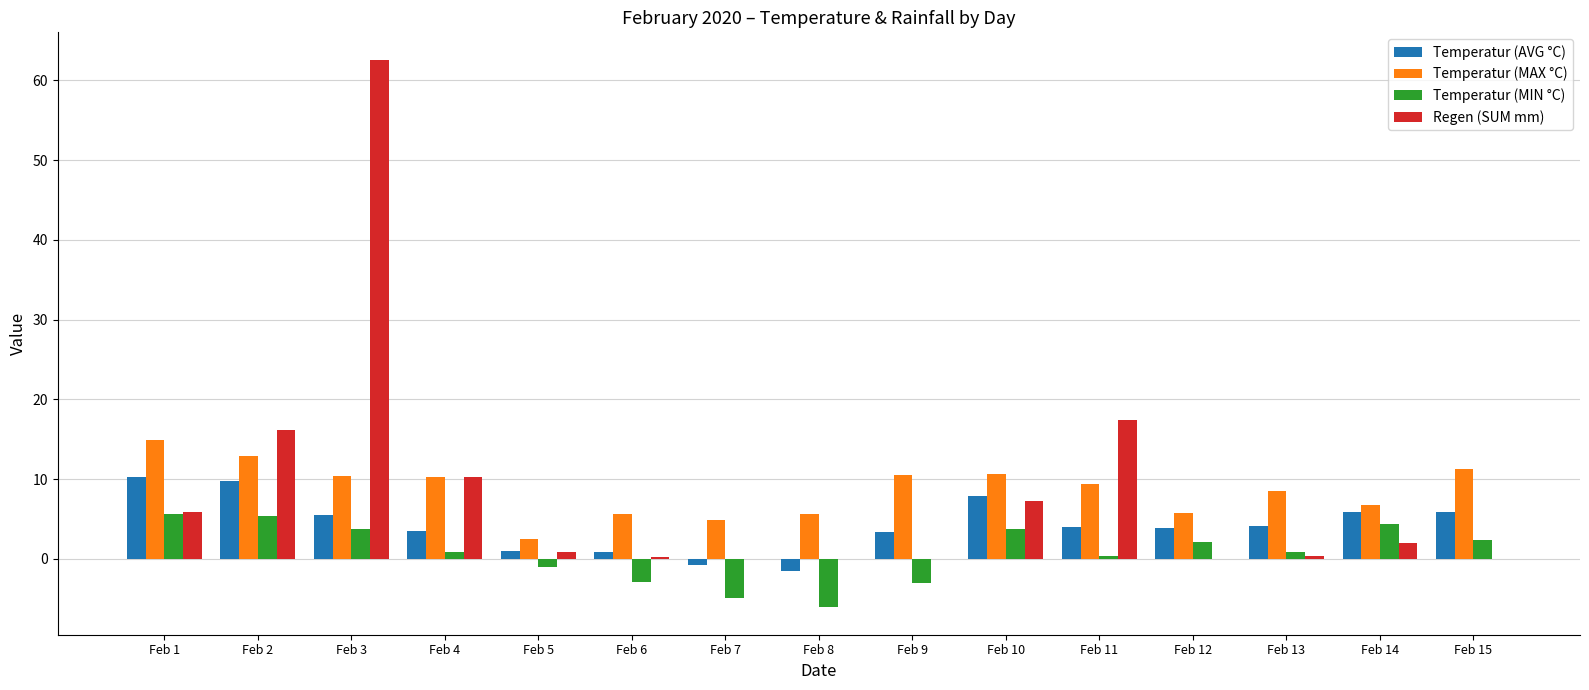

Which series changed the most between Feb 6 and Feb 10?

Temperatur (AVG °C)